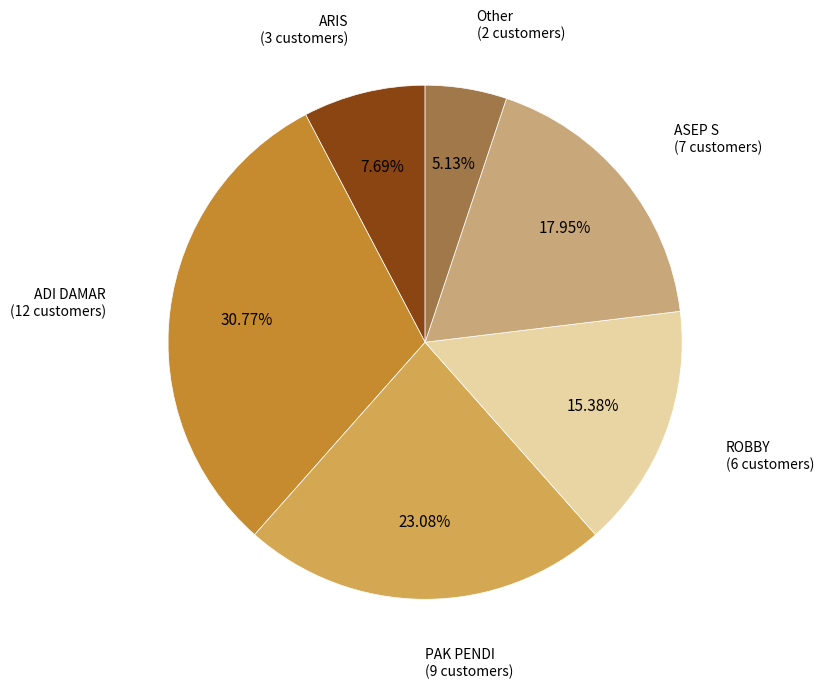

Does any single category account for the majority?

No